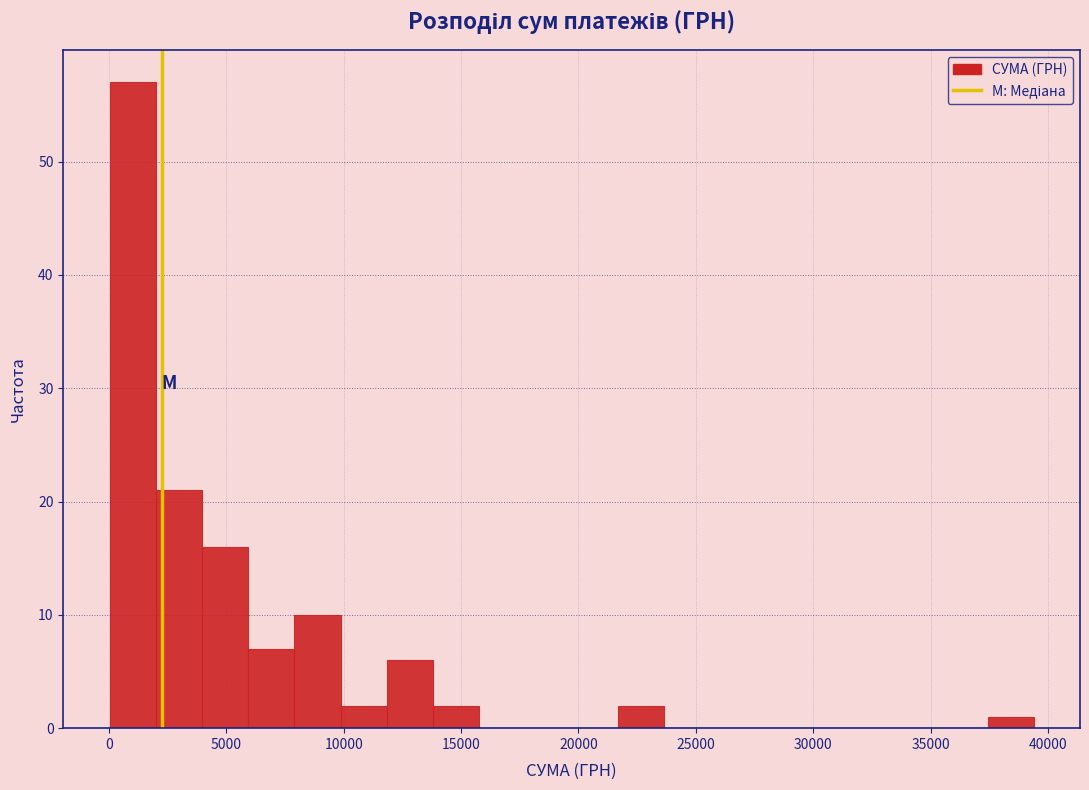

Around what value on the x-axis is the tallest bar? Give the approximate position of its centre, as read against the axis.

1000